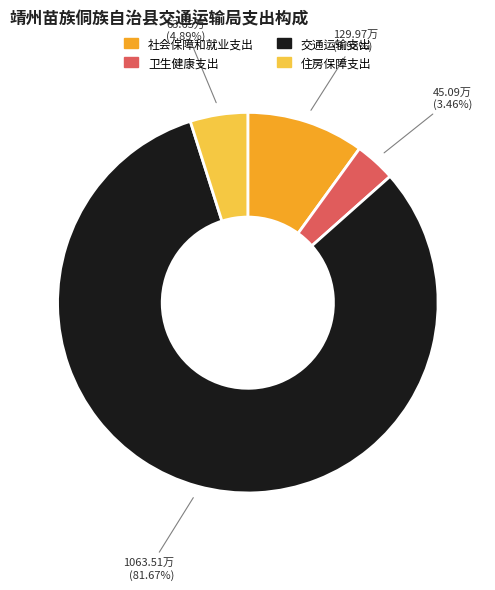

Approximately how many times larger is the value at 住房保障支出 compared to 社会保障和就业支出?

0.5